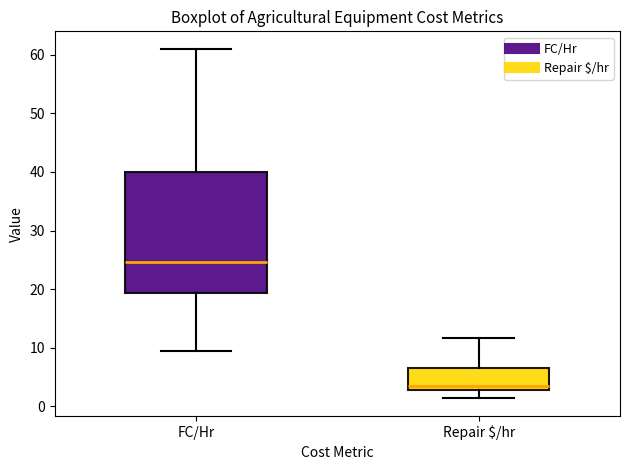

Comparing the boxes themselves (not the whiskers), which one is the tallest?

FC/Hr